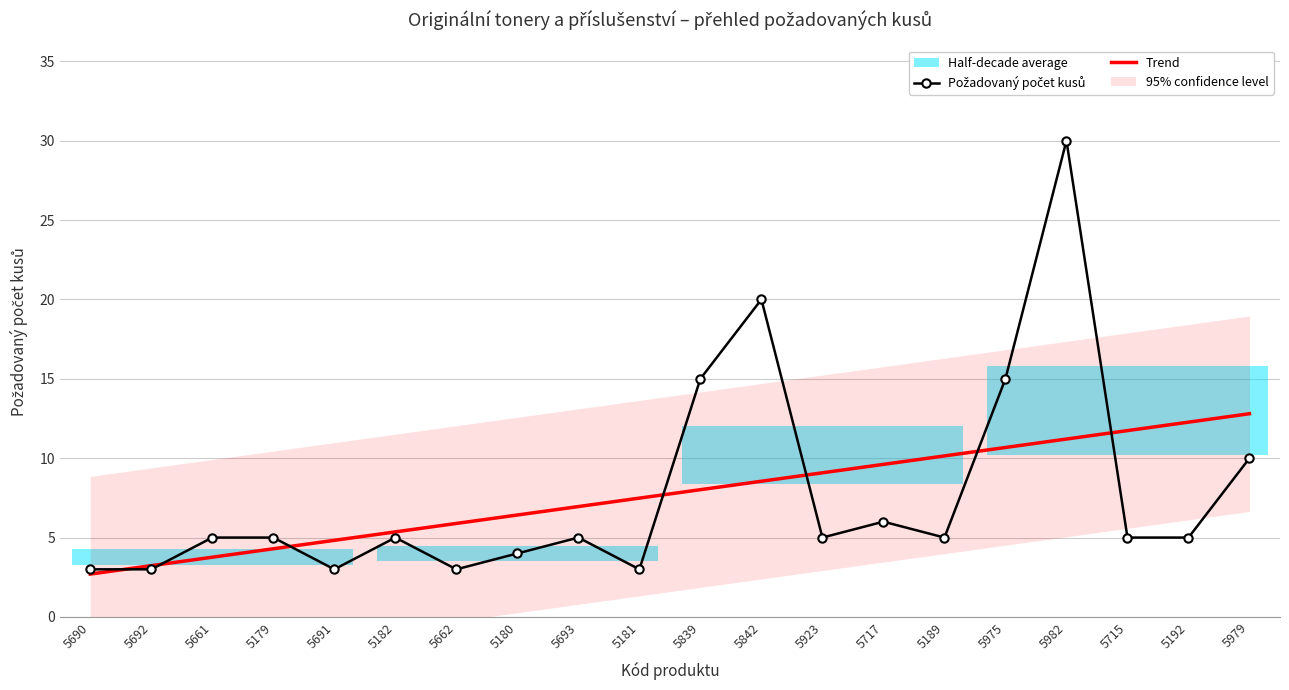

How many values in the Požadovaný počet kusů series exceed 5?

6